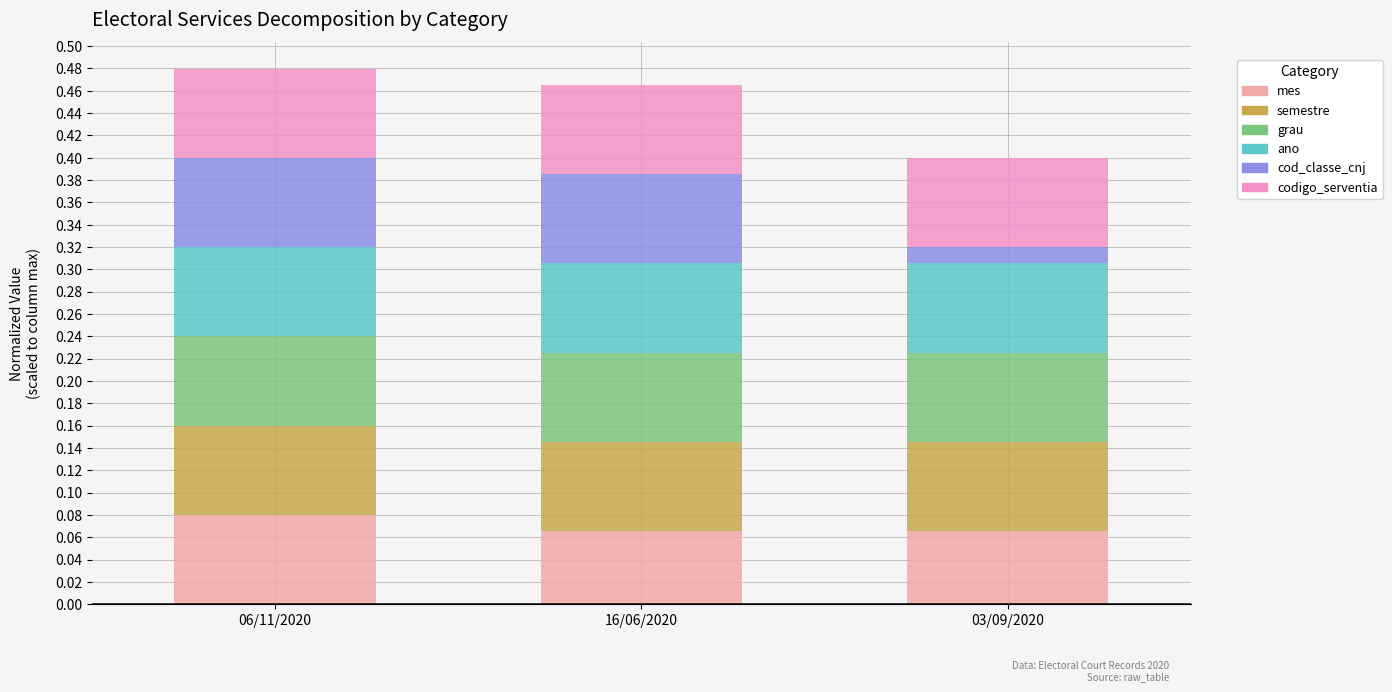

What is the total value across all series at 06/11/2020?

0.5